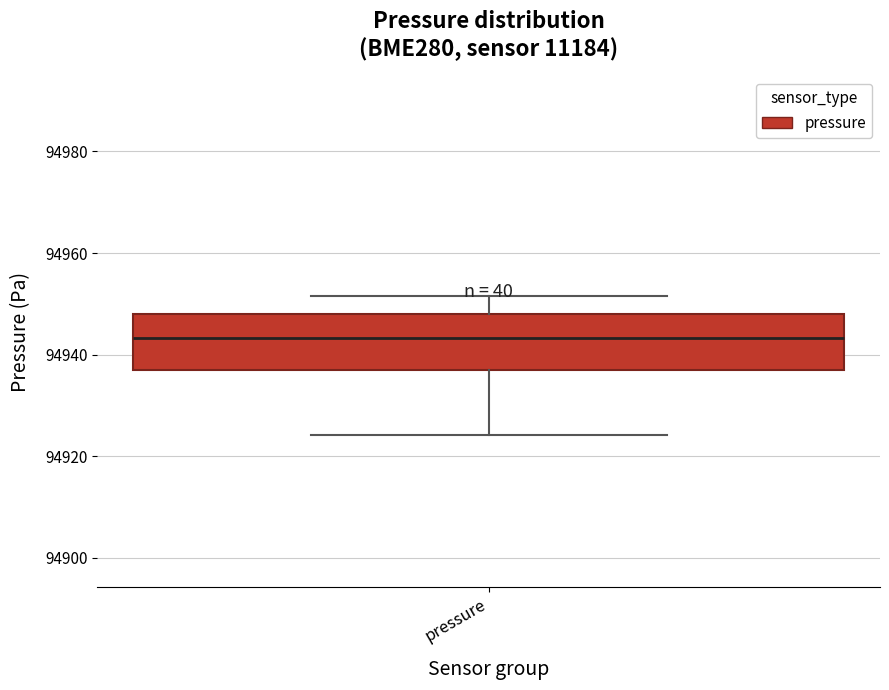

Read this box plot against the y-axis: the position of the median line, the range covered by the box, and the ends of both whiskers. The values are not printed on the chart, so give them approximately, as read against the axis.

median 94944, box 94936 to 94948, whiskers 94924 to 94952